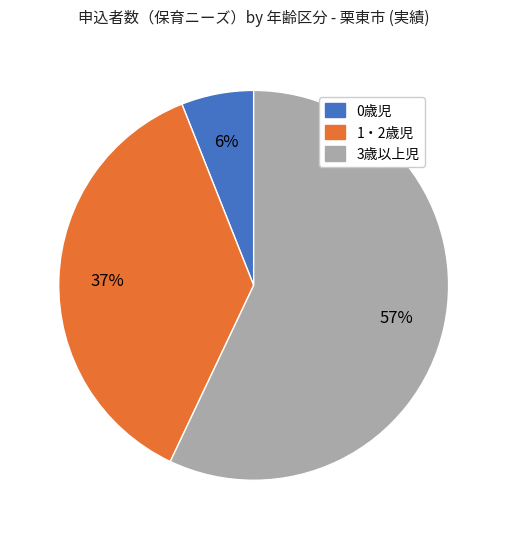

Which slice represents more than half of the pie?

3歳以上児